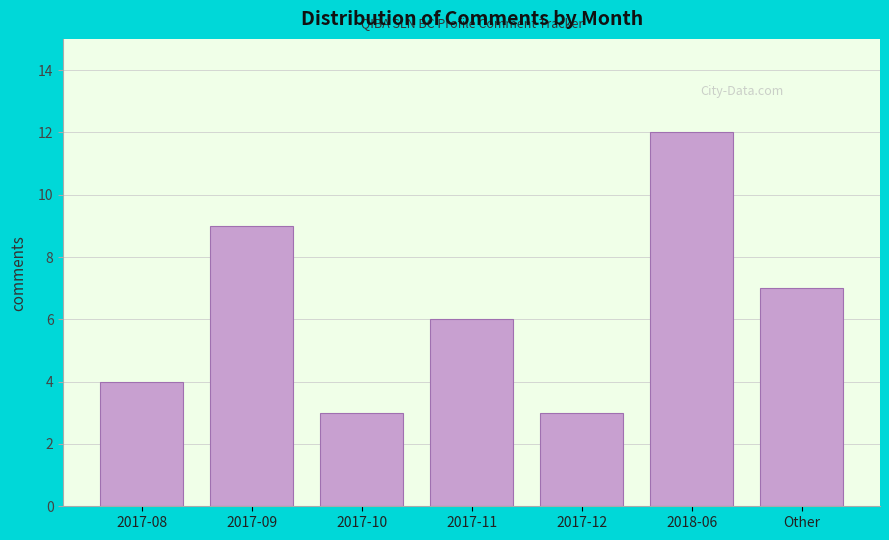

Reading right to left, what are all the values shown in this chart?

Other=7	2018-06=12	2017-12=3	2017-11=6	2017-10=3	2017-09=9	2017-08=4